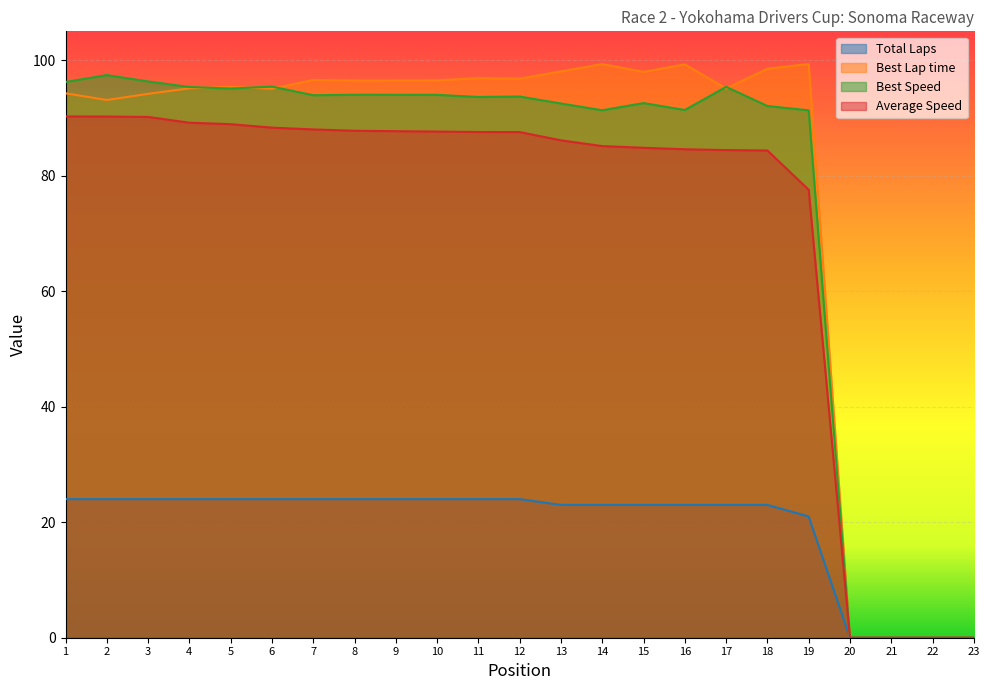

How many interior local peaks does the Best Speed series have?

6